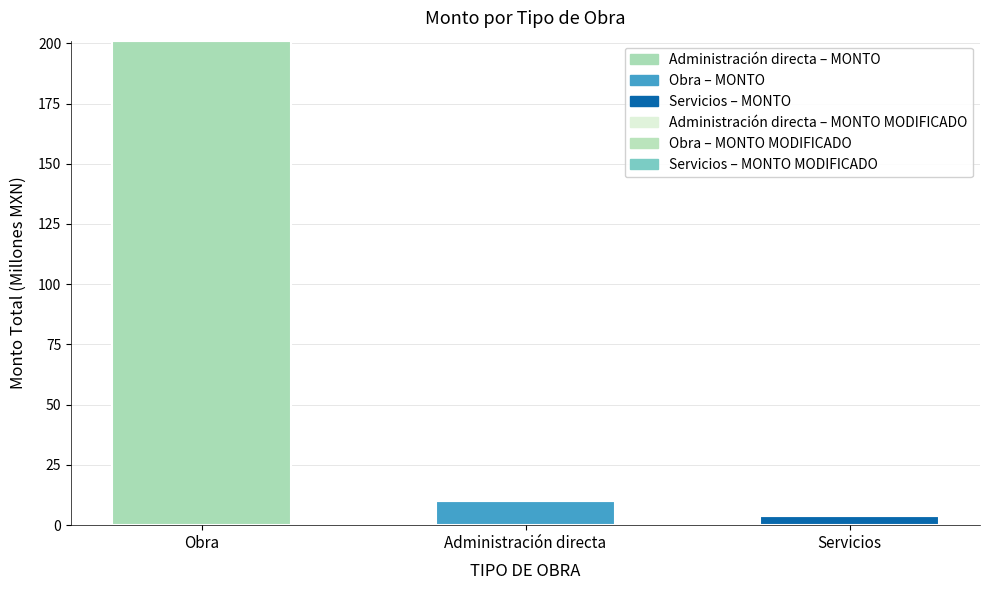

Which category has the lowest value across all series?

Servicios